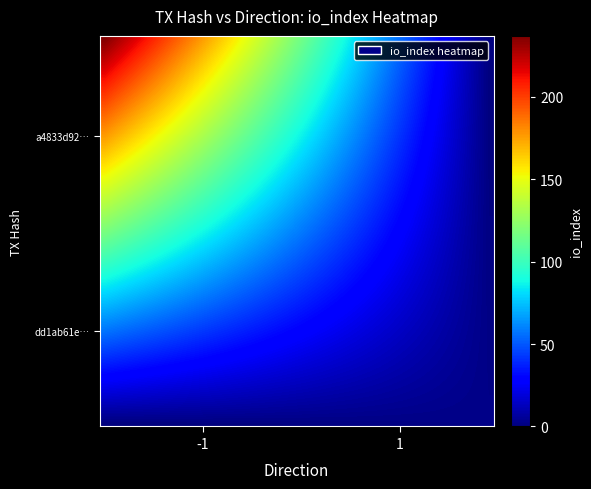

Rank the series by their maximum value, from highest to lowest.

a4833d92f889398eccd6b3b2061ec0be7142528, dd1ab61e1c02c44d8c89ecb82f4914bf2c4a735